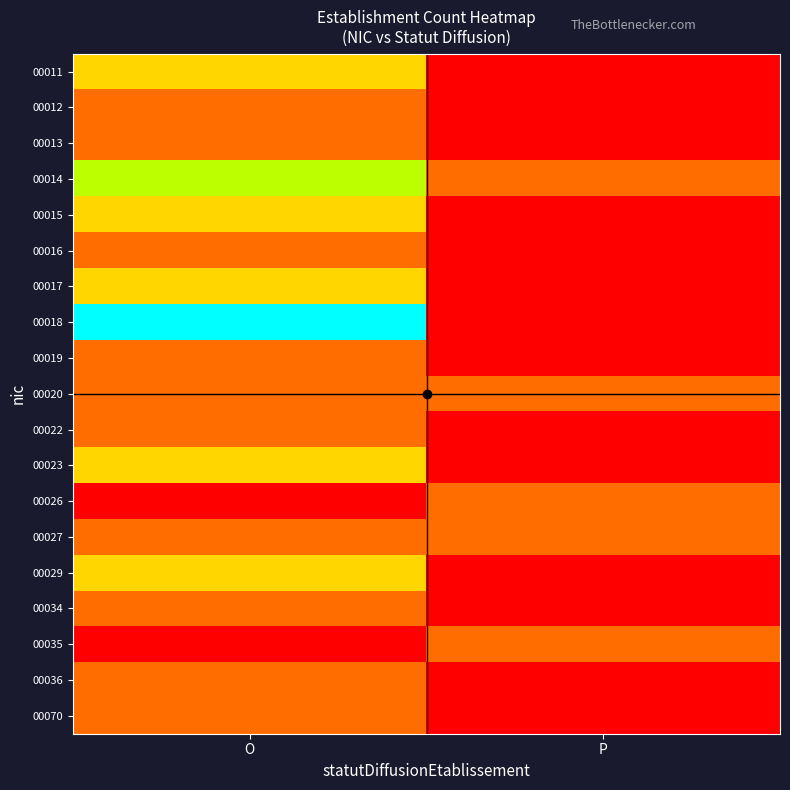

What is the maximum value shown in the chart?

5